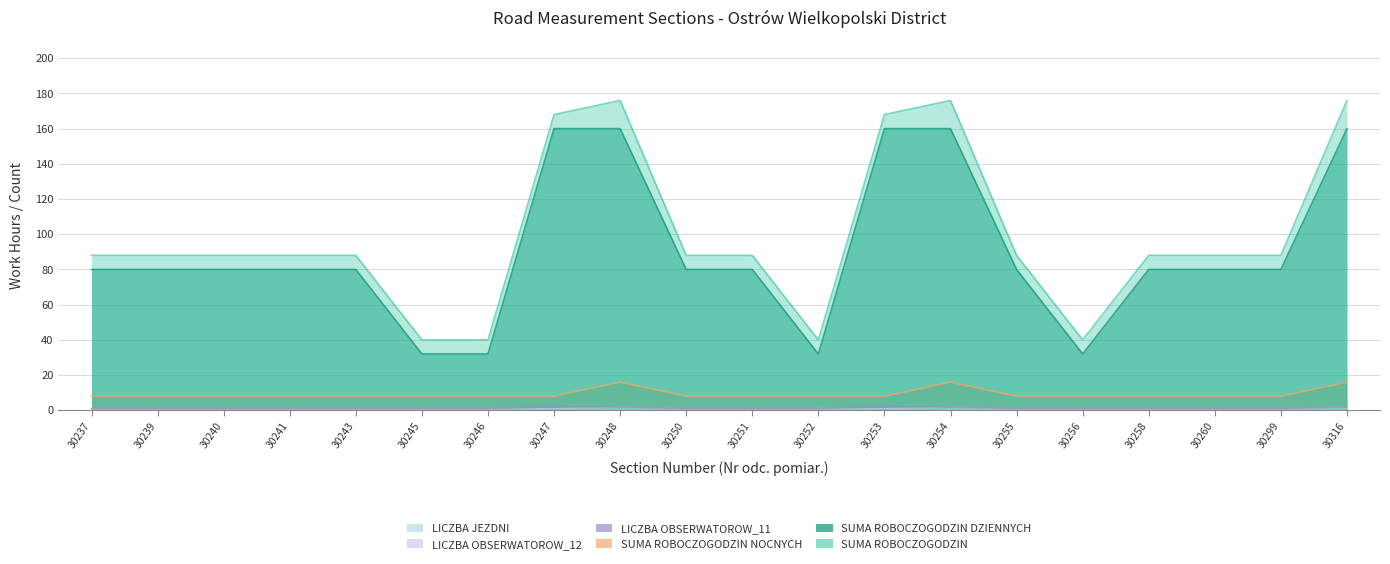

The value of SUMA ROBOCZOGODZIN at 30256 is 60. True or false?

False